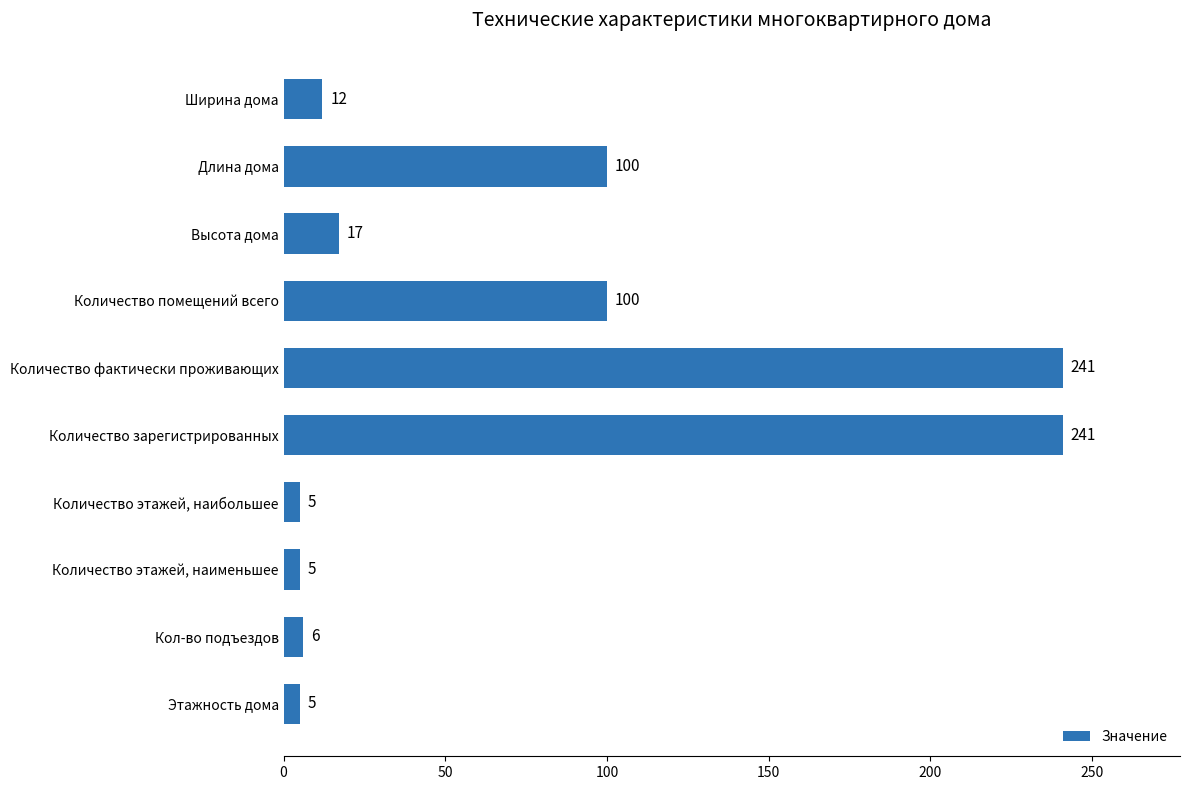

Which has a higher value, Высота дома or Длина дома?

Длина дома